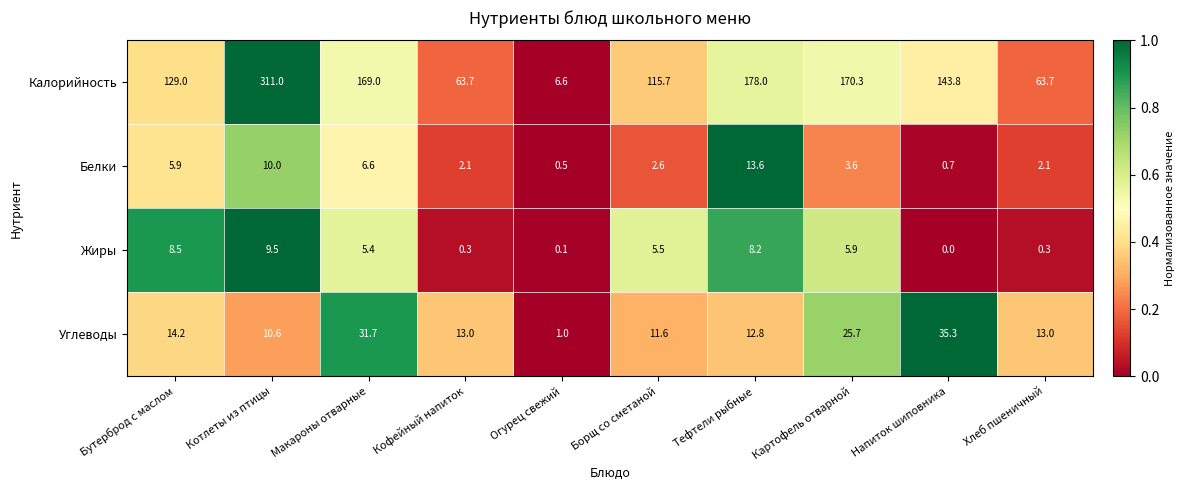

At how many categories does at least one series exceed 0?

10